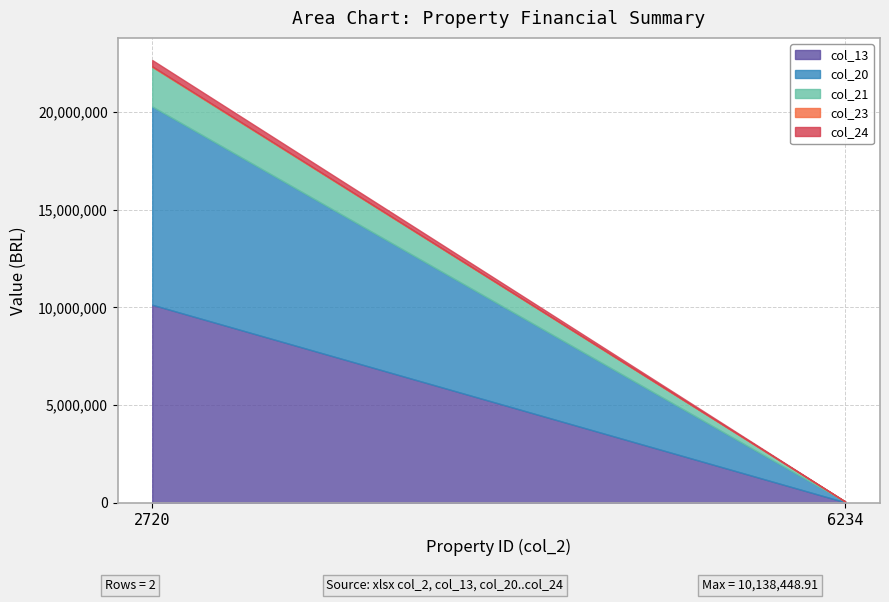

Reading left to right, transcribe all the data shown in this chart.

col_13: 2720=10138448.9	6234=31266.4
col_20: 2720=10138448.9	6234=31266.4
col_21: 2720=2027689.8	6234=6253.3
col_23: 2720=27035.9	6234=83.4
col_24: 2720=324430.4	6234=1000.5